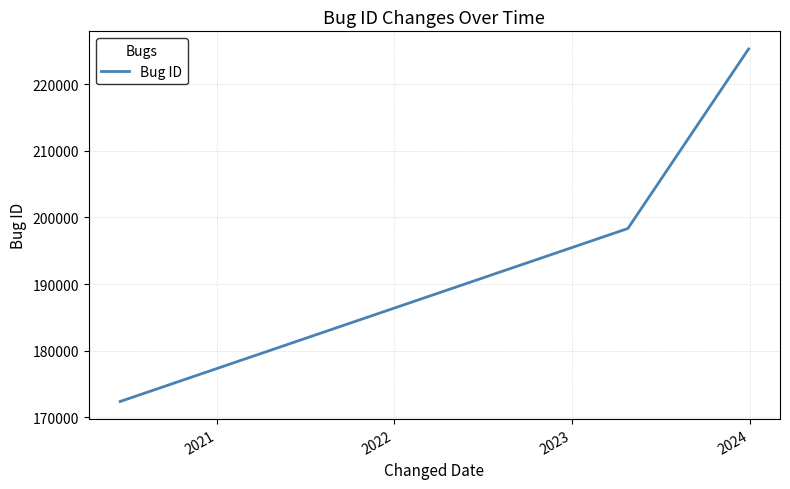

Is this an area chart (filled region under the line)?

No